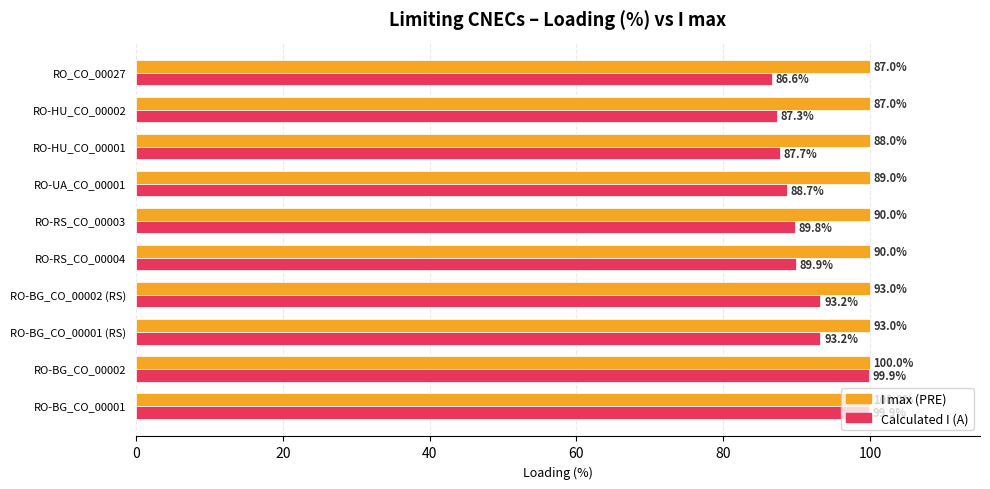

Which series has the largest total across all categories?

I max (PRE)